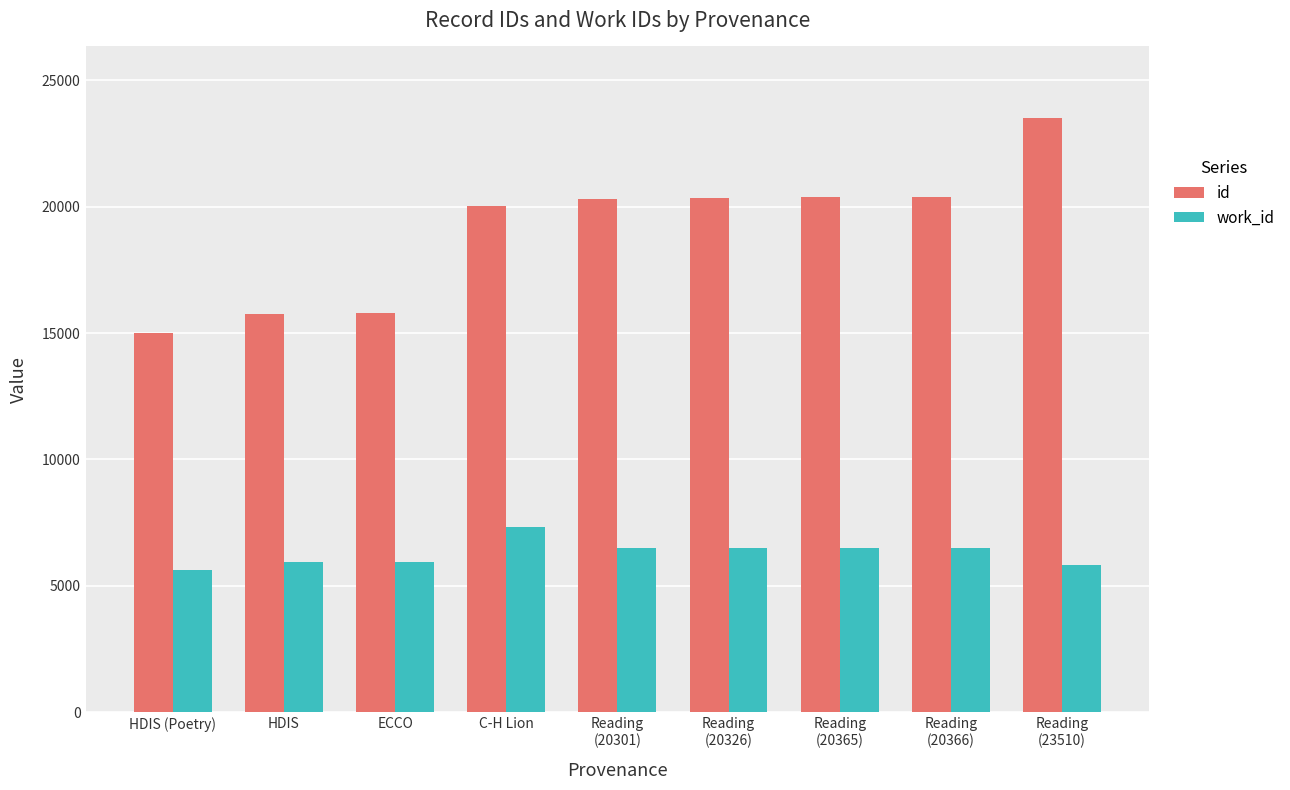

List the series in order of their overall mean, lowest first.

work_id, id